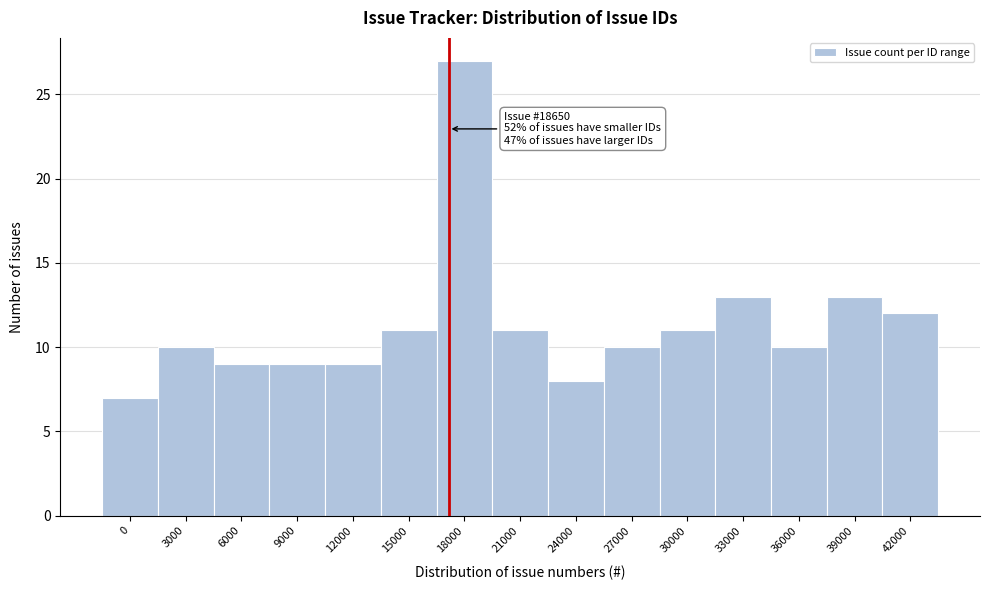

Reading right to left, transcribe all the data shown in this chart.

12	13	10	13	11	10	8	11	27	11	9	9	9	10	7